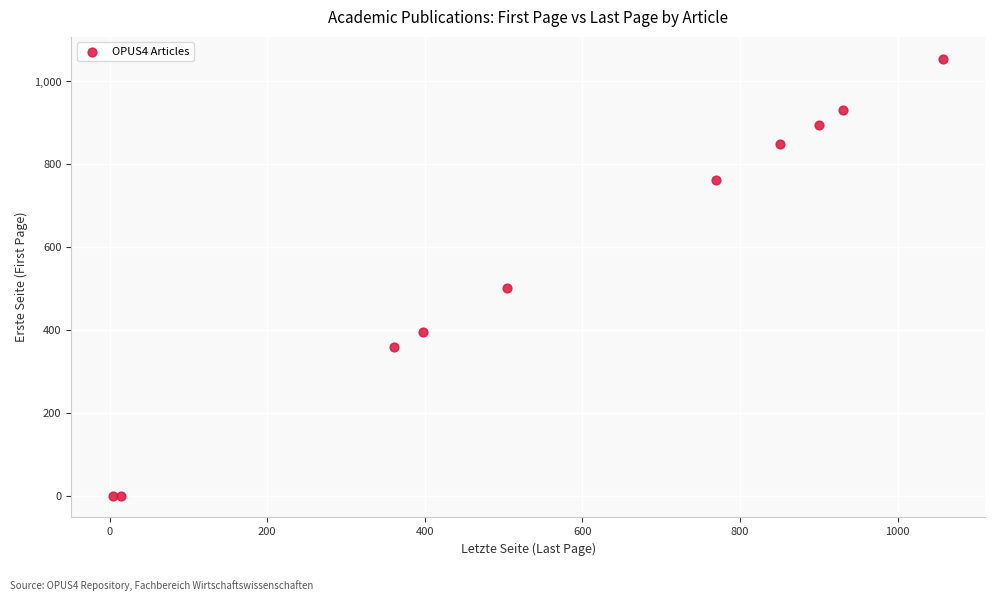

What Y value in the scatter plot is closest to 527?

502